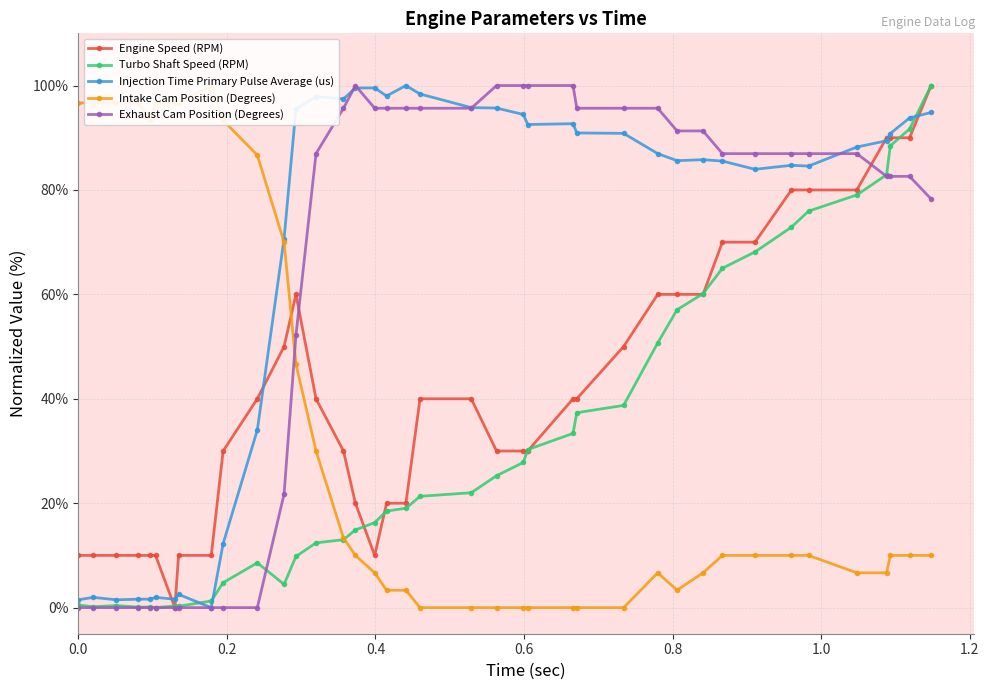

What is the maximum value for Turbo Shaft Speed (RPM)?

100.0